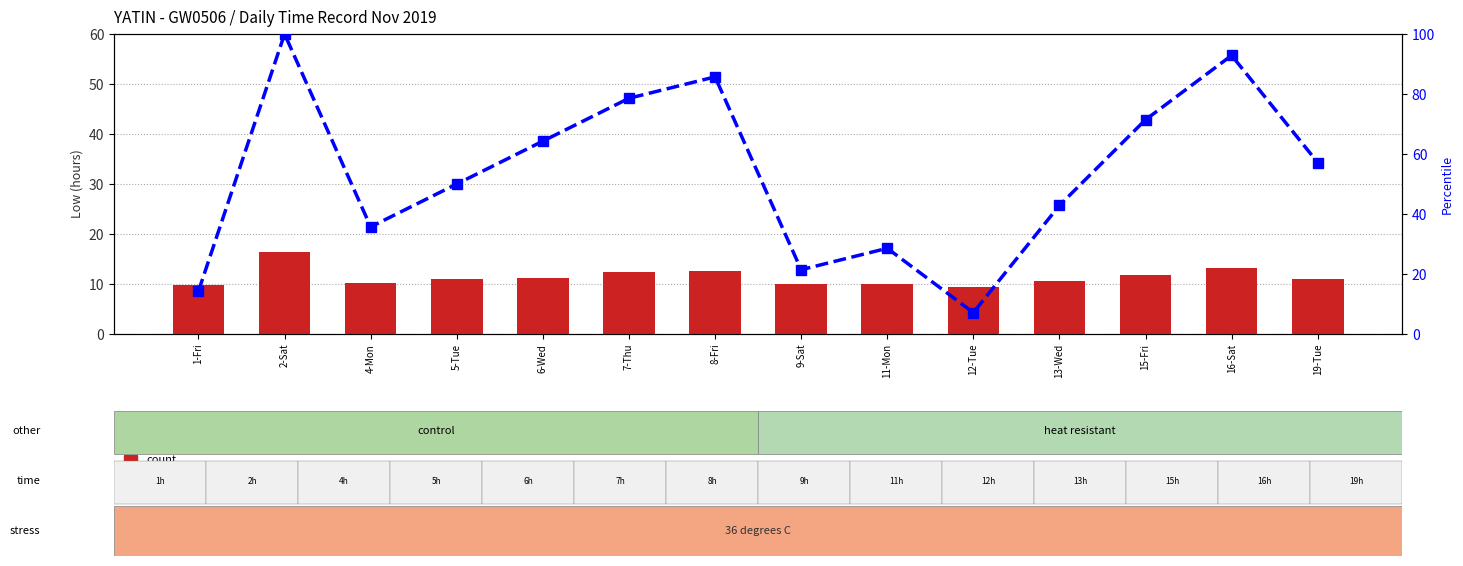

At which label does Low (hours) reach its peak?

2-Sat